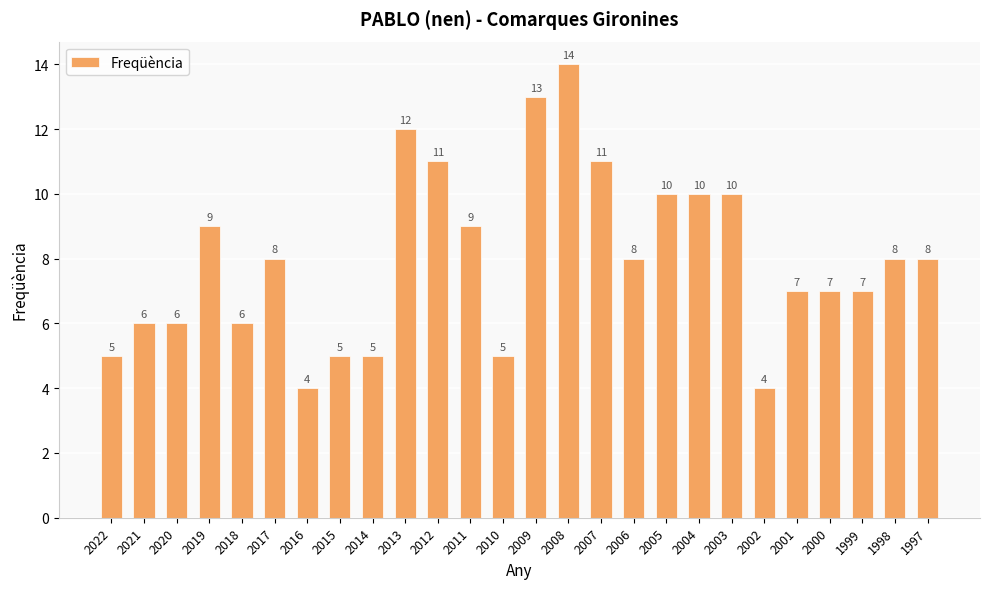

Reading left to right, extract all data points from this chart.

5	6	6	9	6	8	4	5	5	12	11	9	5	13	14	11	8	10	10	10	4	7	7	7	8	8